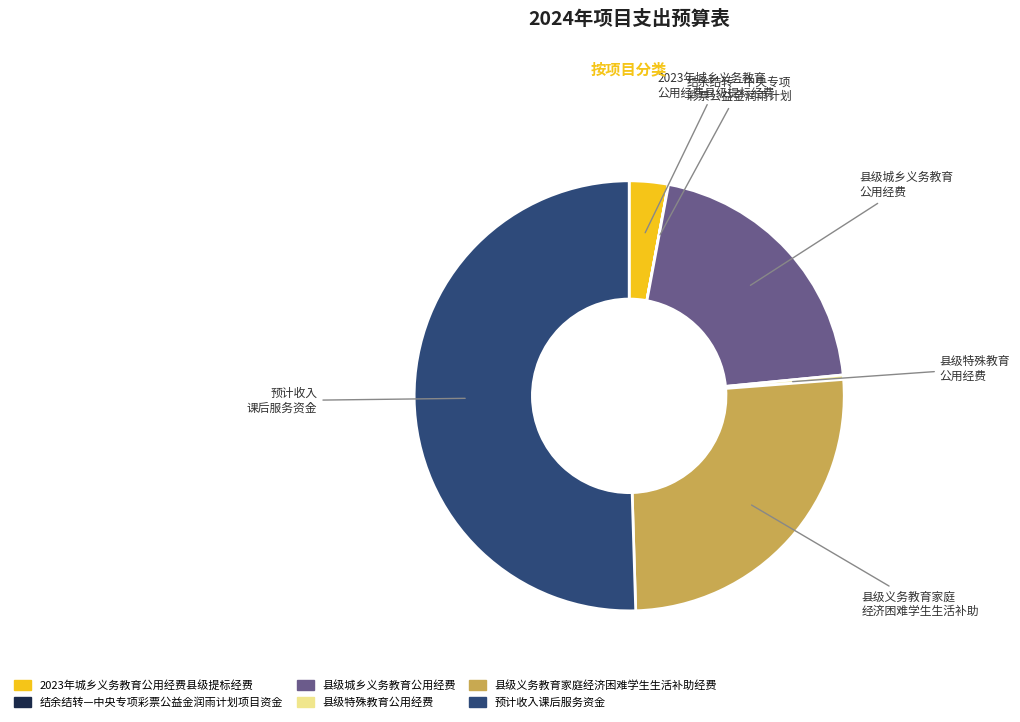

Which slice represents more than half of the pie?

预计收入课后服务资金